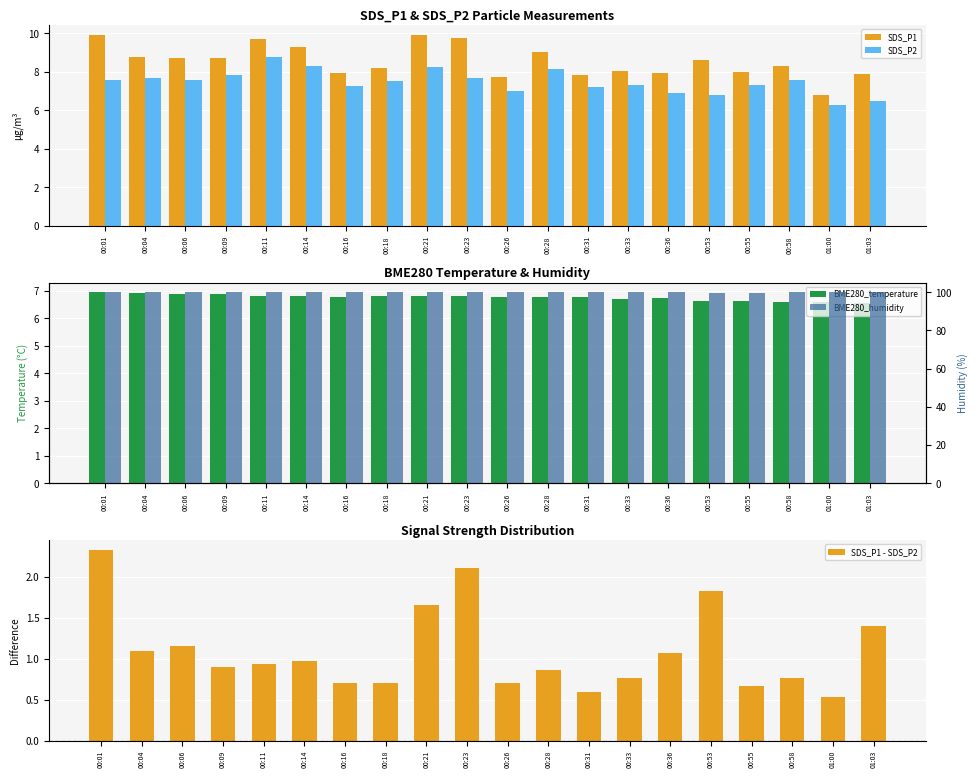

Between 00:26 and 00:21, which is larger?

00:21